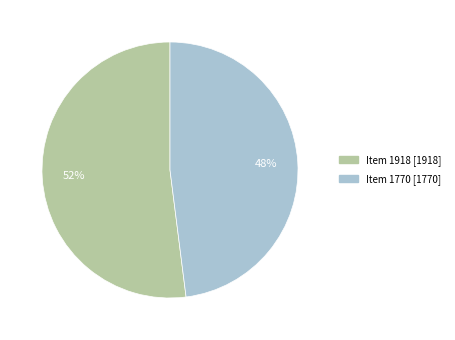

The Item 1918 [1918] slice represents 65% of the pie. True or false?

False